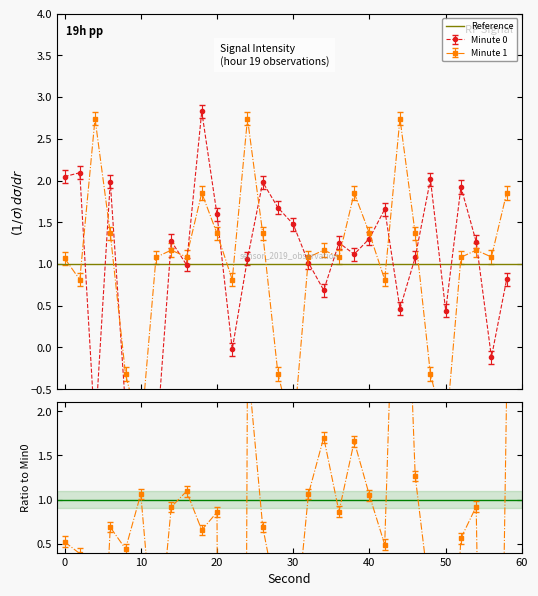

What is the total value across all series at 36?

2.4